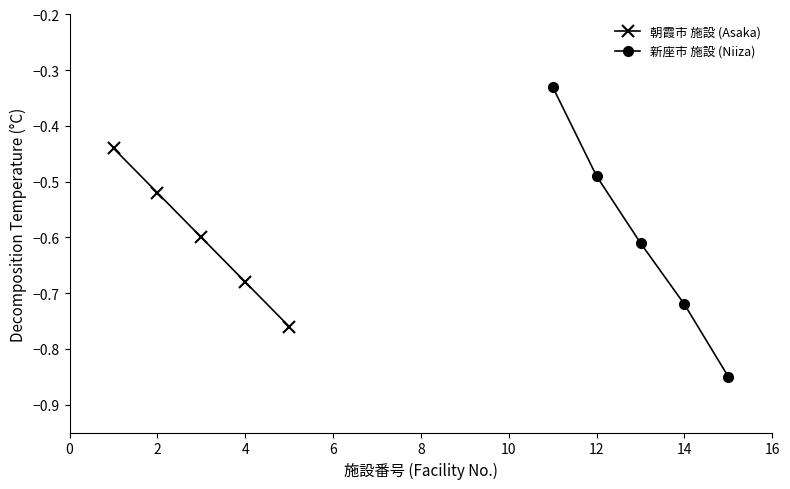

True or false: 朝霞市 施設 (Asaka) has more than 1 points higher than both neighbors.

False